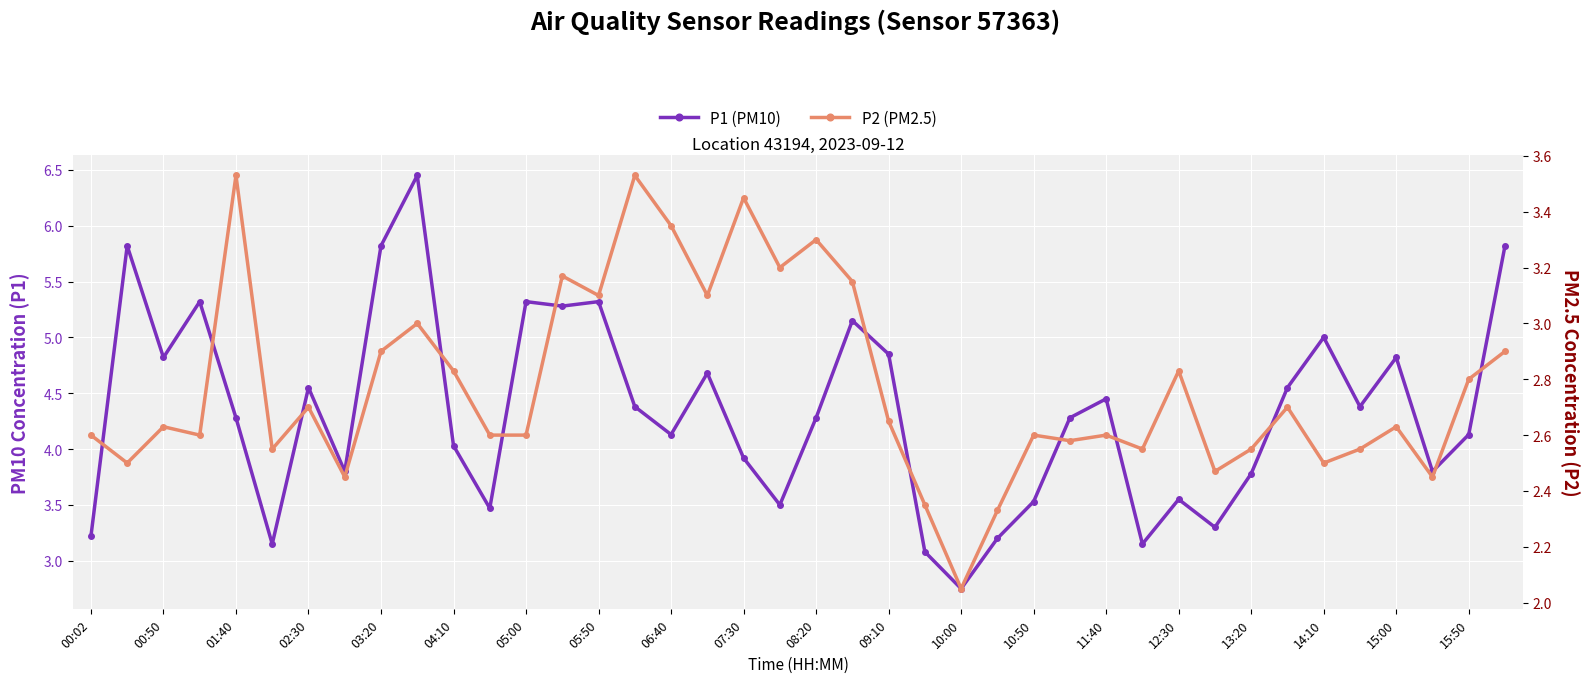

Rank the series by their average value, from highest to lowest.

P1 (PM10), P2 (PM2.5)